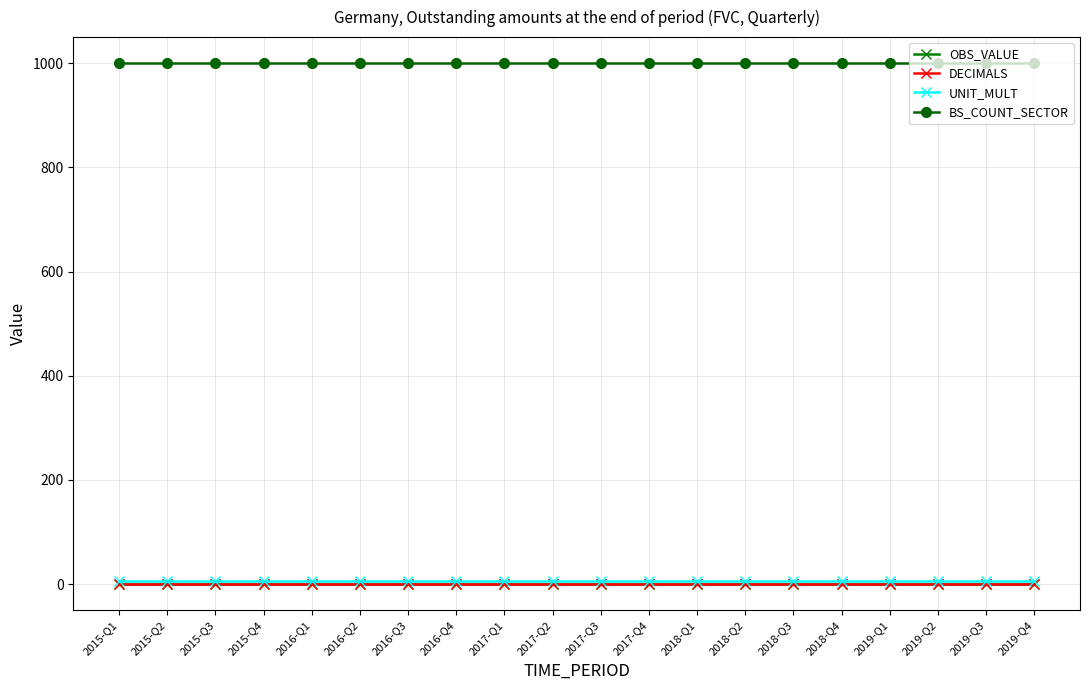

Reading left to right, what are all the values shown in this chart?

OBS_VALUE: 2015-Q1=0	2015-Q2=0	2015-Q3=0	2015-Q4=0	2016-Q1=0	2016-Q2=0	2016-Q3=0	2016-Q4=0	2017-Q1=0	2017-Q2=0	2017-Q3=0	2017-Q4=0	2018-Q1=0	2018-Q2=0	2018-Q3=0	2018-Q4=0	2019-Q1=0	2019-Q2=0	2019-Q3=0	2019-Q4=0
DECIMALS: 2015-Q1=0	2015-Q2=0	2015-Q3=0	2015-Q4=0	2016-Q1=0	2016-Q2=0	2016-Q3=0	2016-Q4=0	2017-Q1=0	2017-Q2=0	2017-Q3=0	2017-Q4=0	2018-Q1=0	2018-Q2=0	2018-Q3=0	2018-Q4=0	2019-Q1=0	2019-Q2=0	2019-Q3=0	2019-Q4=0
UNIT_MULT: 2015-Q1=6	2015-Q2=6	2015-Q3=6	2015-Q4=6	2016-Q1=6	2016-Q2=6	2016-Q3=6	2016-Q4=6	2017-Q1=6	2017-Q2=6	2017-Q3=6	2017-Q4=6	2018-Q1=6	2018-Q2=6	2018-Q3=6	2018-Q4=6	2019-Q1=6	2019-Q2=6	2019-Q3=6	2019-Q4=6
BS_COUNT_SECTOR: 2015-Q1=1000	2015-Q2=1000	2015-Q3=1000	2015-Q4=1000	2016-Q1=1000	2016-Q2=1000	2016-Q3=1000	2016-Q4=1000	2017-Q1=1000	2017-Q2=1000	2017-Q3=1000	2017-Q4=1000	2018-Q1=1000	2018-Q2=1000	2018-Q3=1000	2018-Q4=1000	2019-Q1=1000	2019-Q2=1000	2019-Q3=1000	2019-Q4=1000